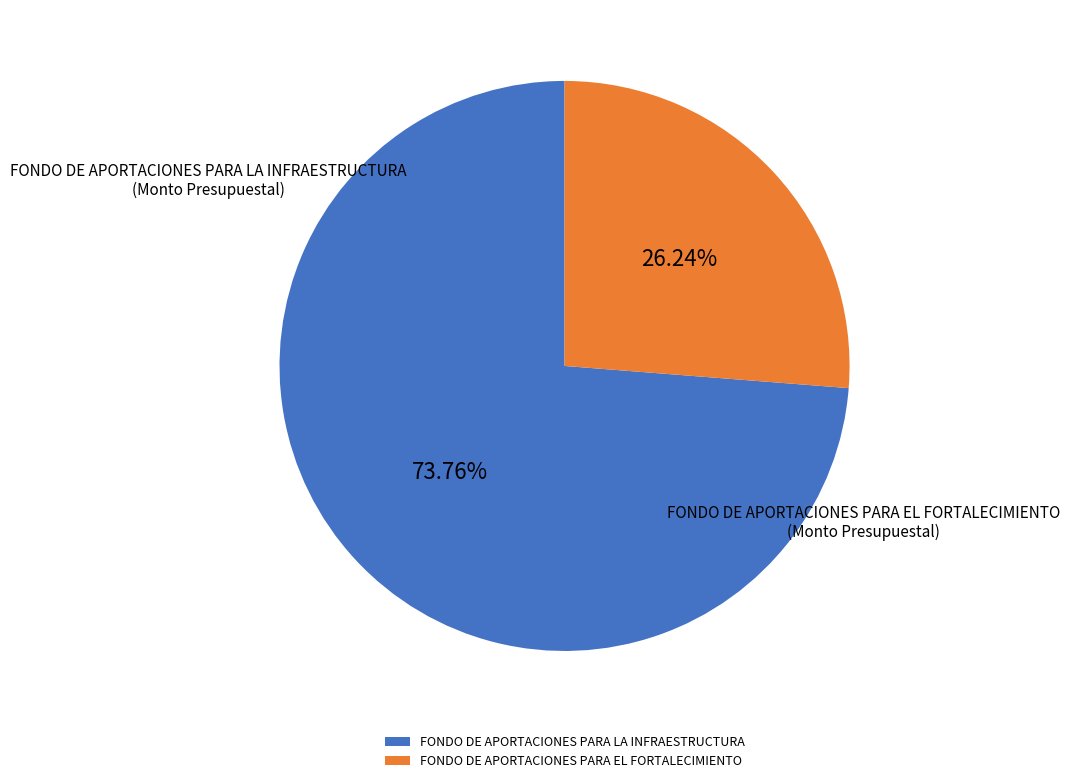

How many slices are in this pie chart?

2